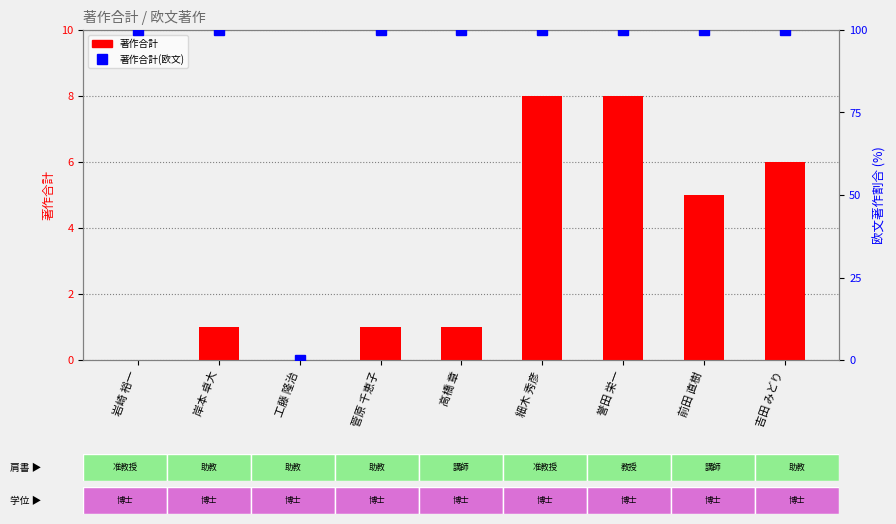

Rank the series by their maximum value, from highest to lowest.

著作合計(欧文), 著作合計